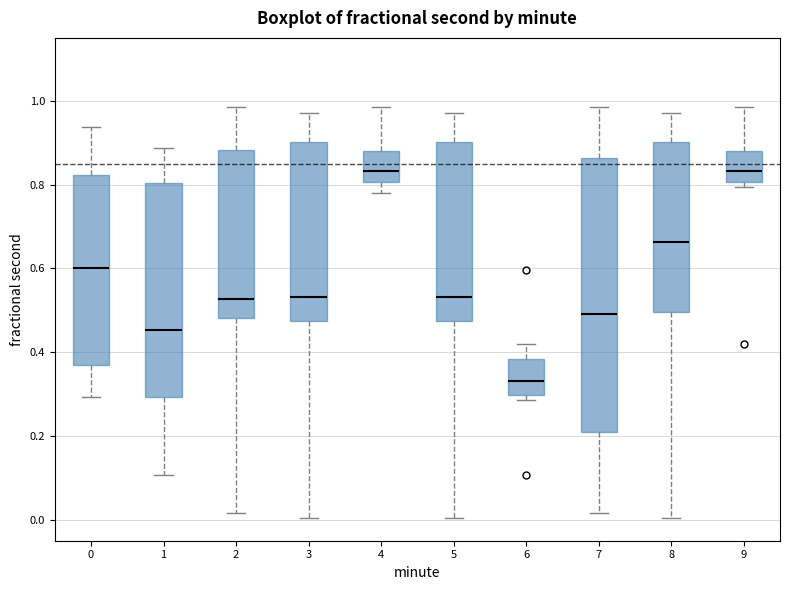

Where does the median line of the box at x = 9 sit on the y-axis? The values are not printed on the chart, so give them approximately, as read against the axis.

0.84